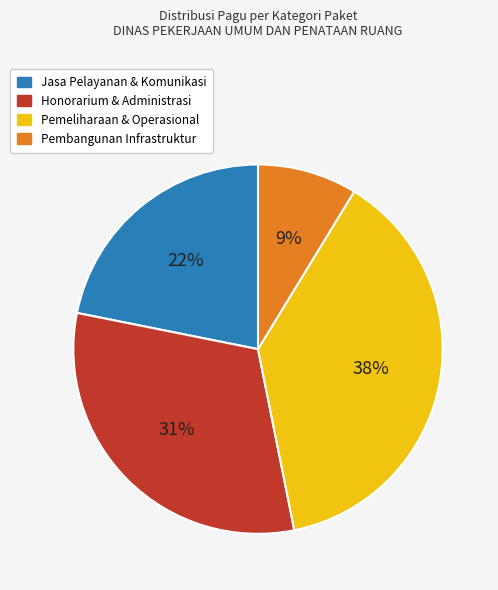

Is there any slice that represents more than half of the pie?

No